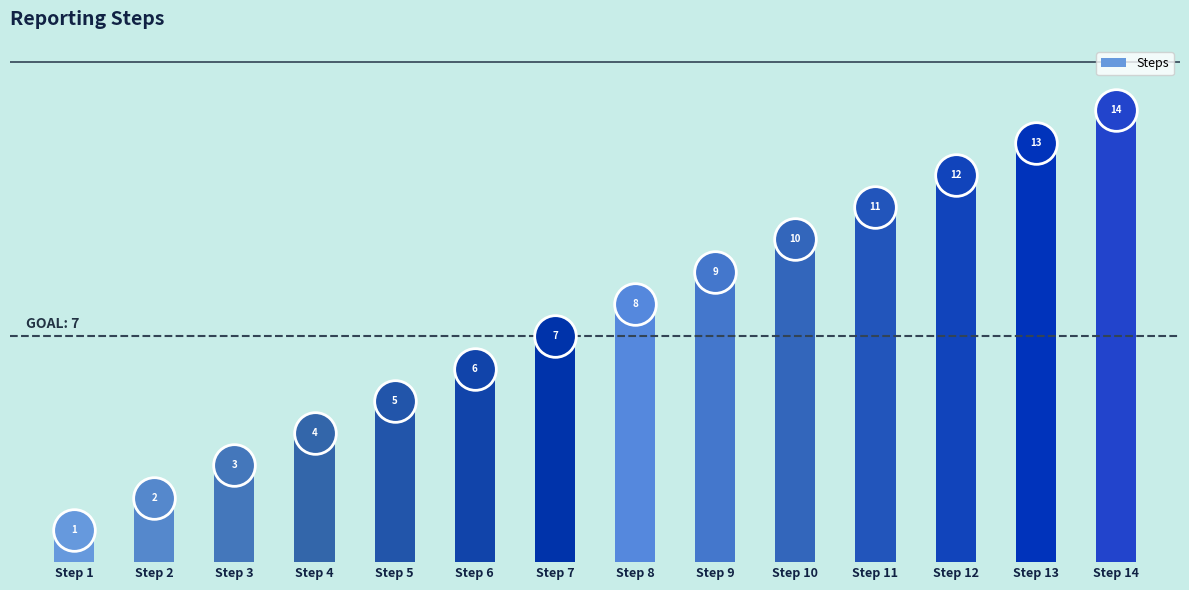

Which has a higher value, Step 13 or Step 12?

Step 13